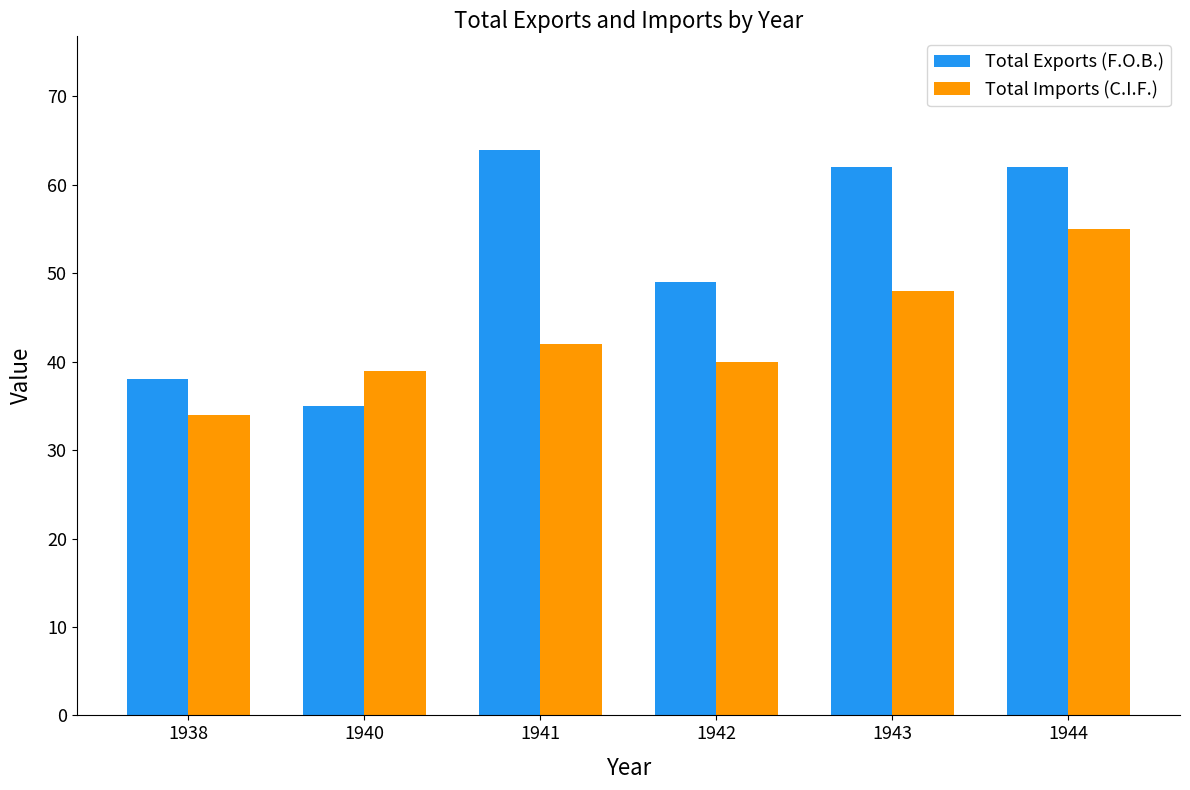

Rank the series by their average value, from lowest to highest.

Total Imports (C.I.F.), Total Exports (F.O.B.)